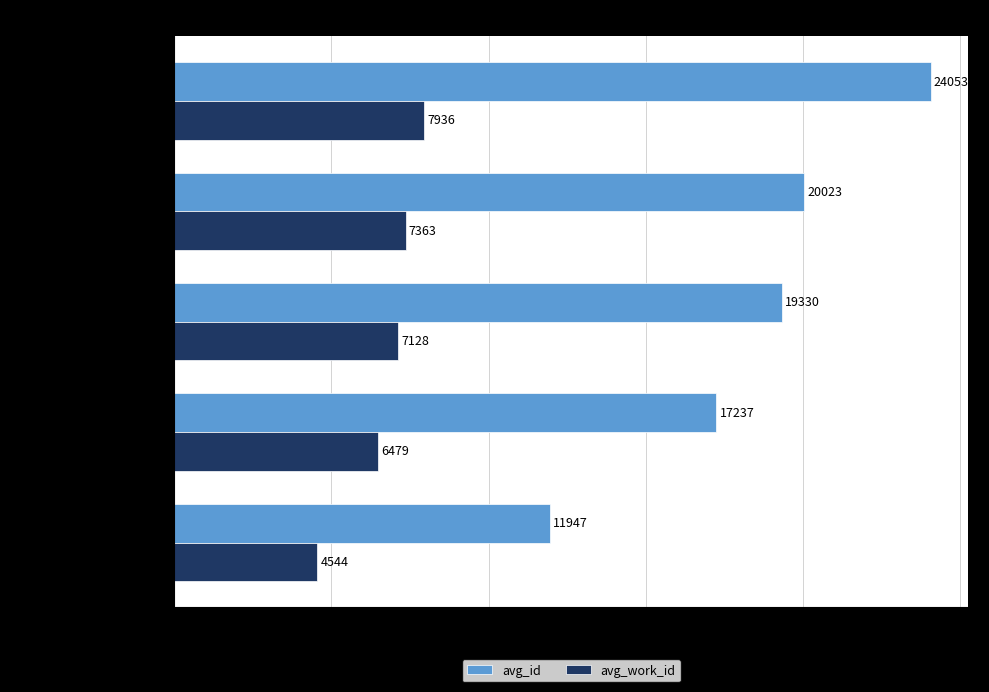

At which label is avg_id closest to 18000?

Reading (Passions)